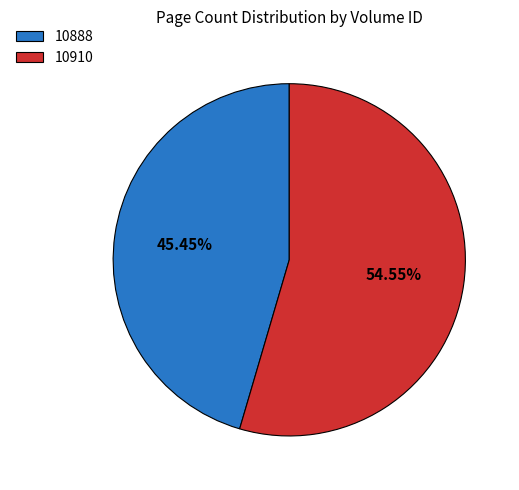

Count the number of slices in the pie.

2